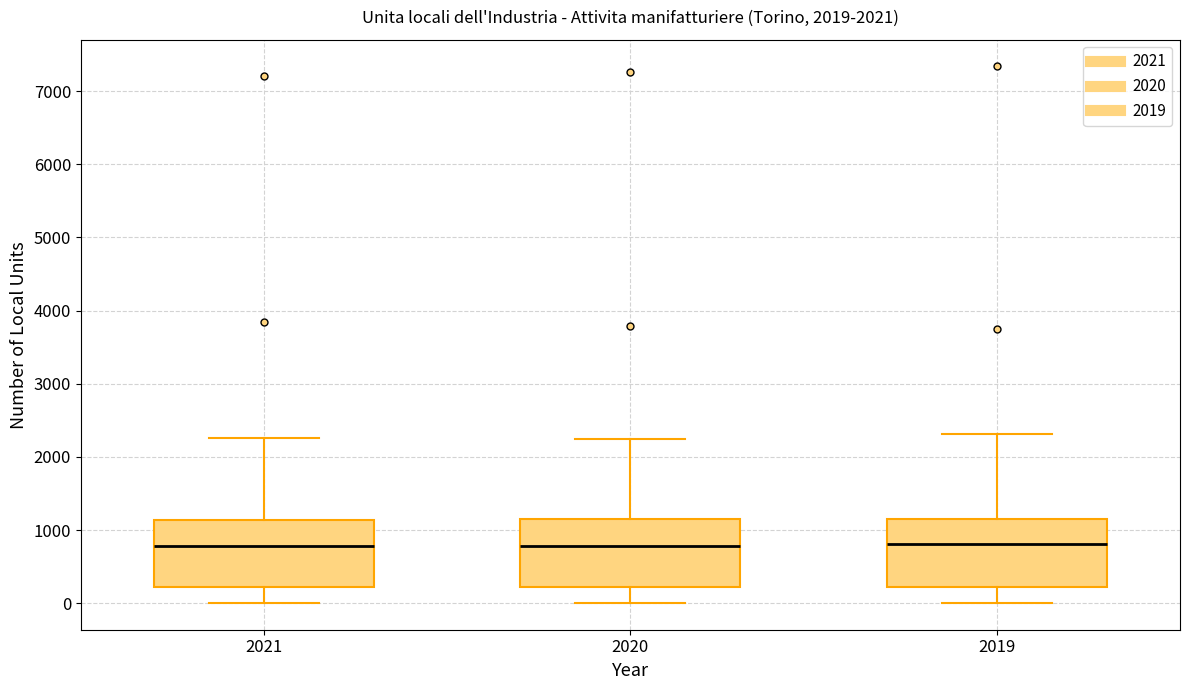

Reading left to right, transcribe this box plot: for each box, give where its median line is, the range the box spans, and where its two whiskers end, as read against the y-axis. The values are not printed on the chart, so give them approximately, as read against the axis.

2021: median 800, box 200 to 1100, whiskers 0 to 2300
2020: median 800, box 200 to 1100, whiskers 0 to 2200
2019: median 800, box 200 to 1200, whiskers 0 to 2300